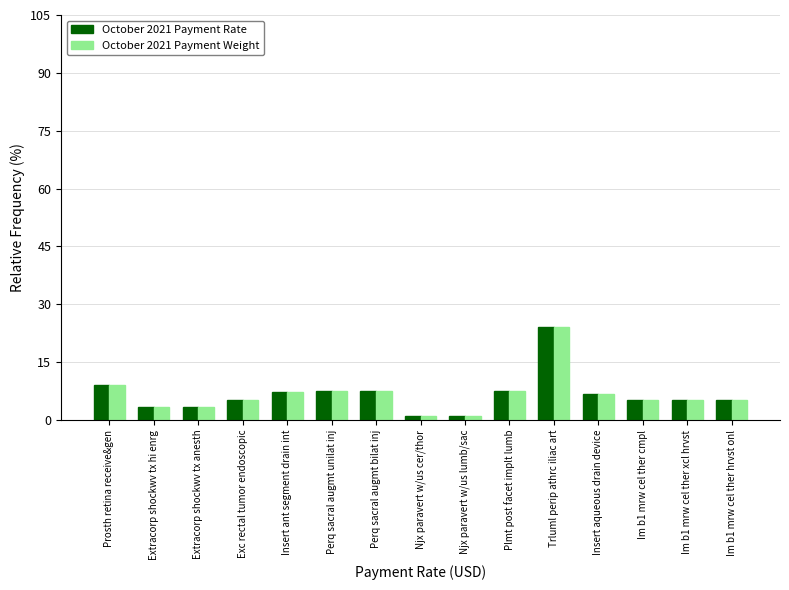

How many bars are there in total?

30